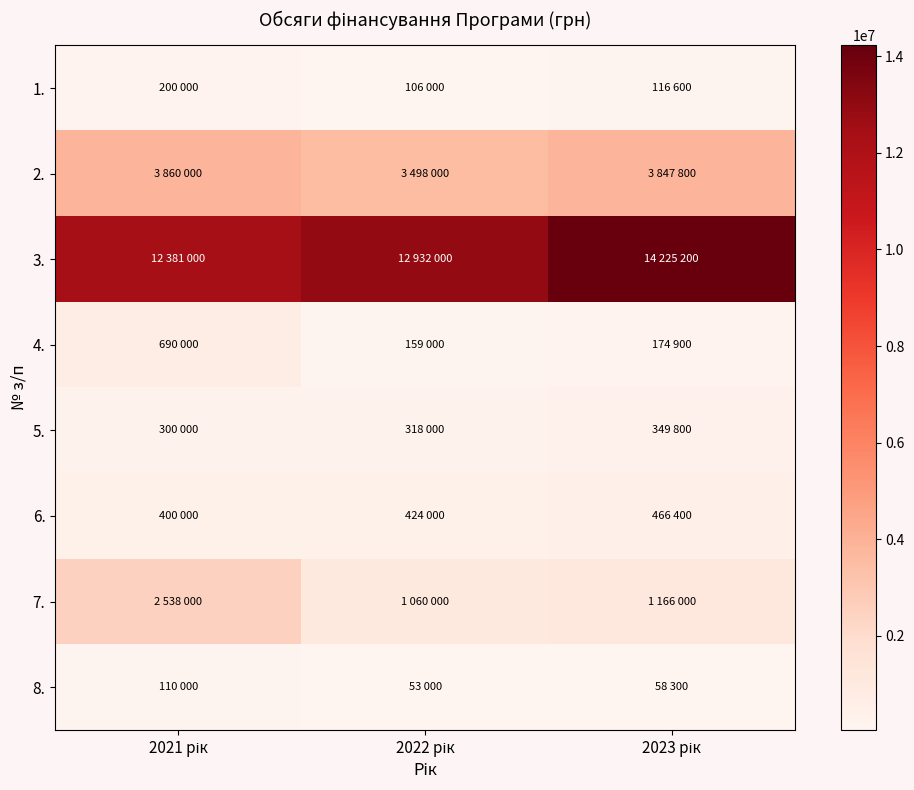

At how many categories does at least one series exceed 11506438?

3